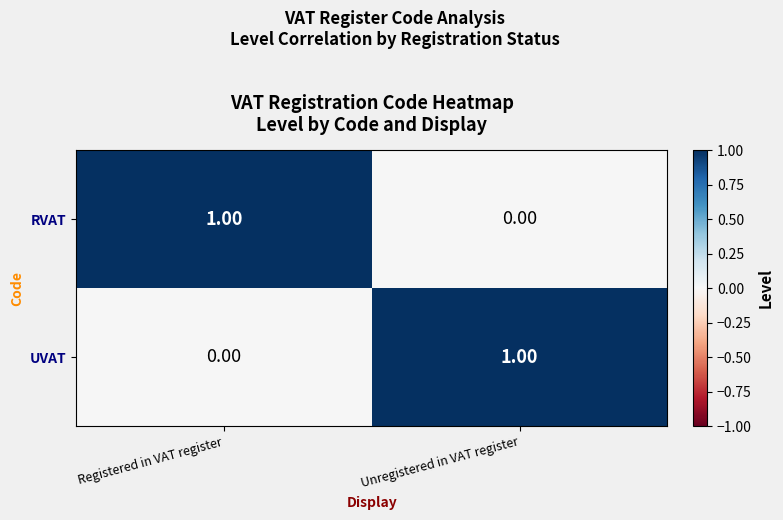

At which label is UVAT closest to 0?

Registered in VAT register